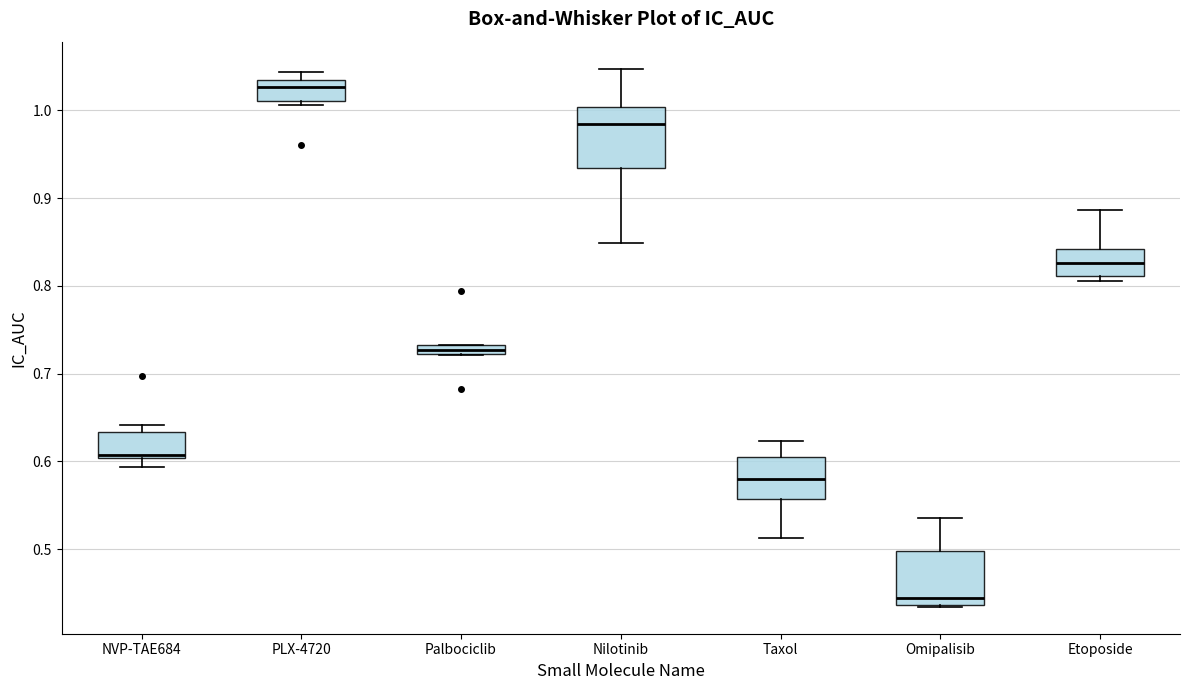

Where does the median line of the box for NVP-TAE684 sit on the y-axis? The values are not printed on the chart, so give them approximately, as read against the axis.

0.61